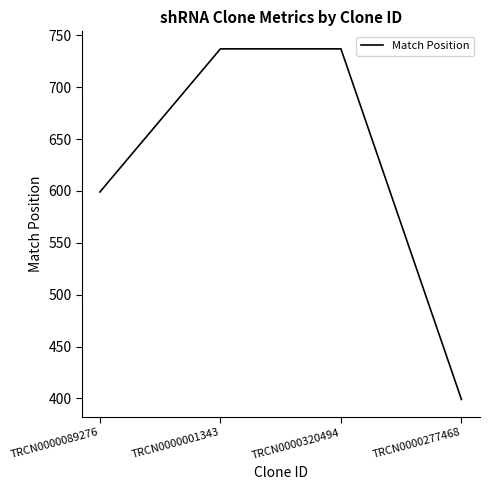

At which label is the value closest to 568?

TRCN0000089276